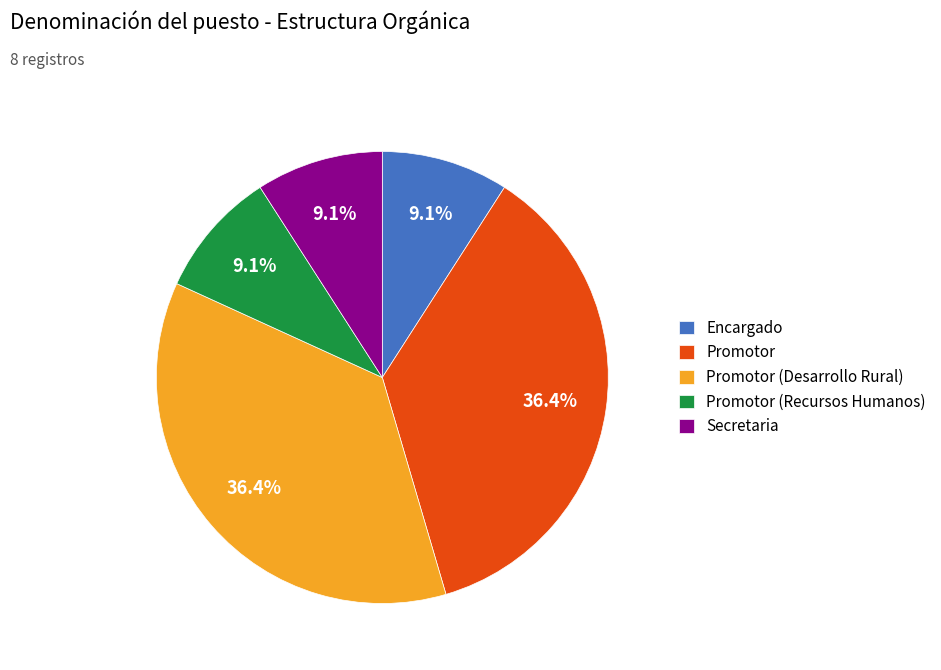

How many slices are in this pie chart?

5